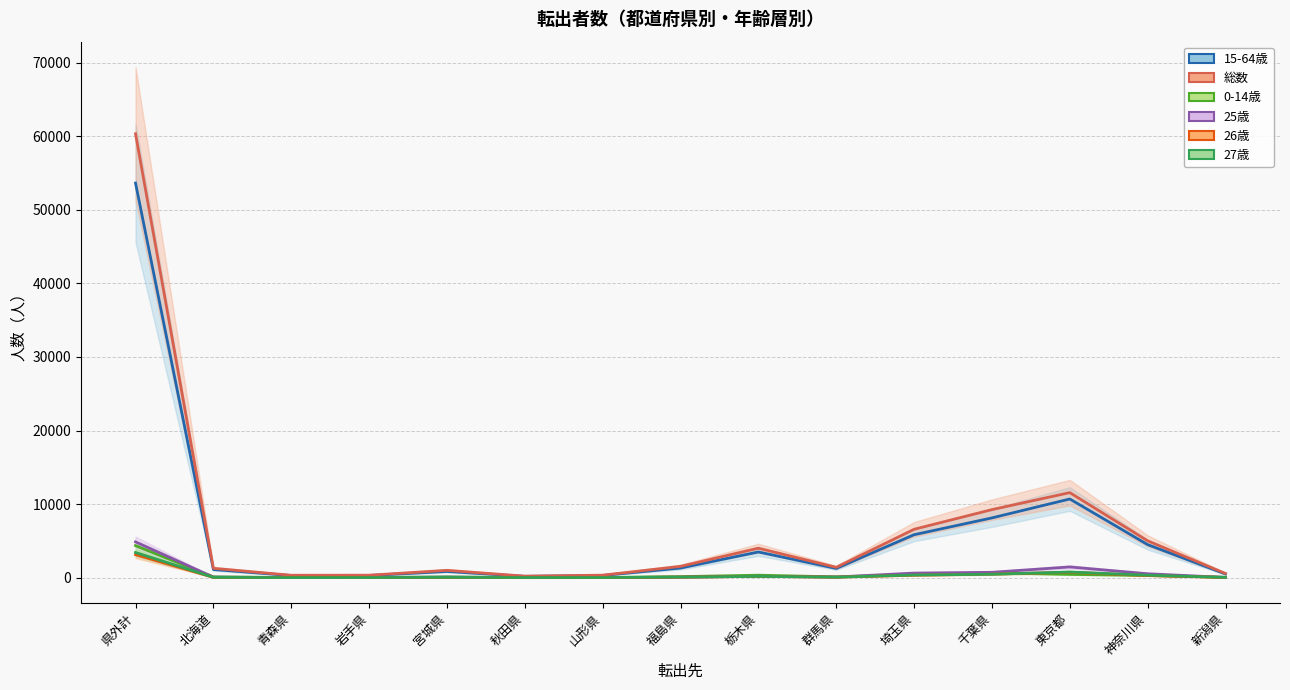

Which has a higher value, 栃木県 or 宮城県?

栃木県